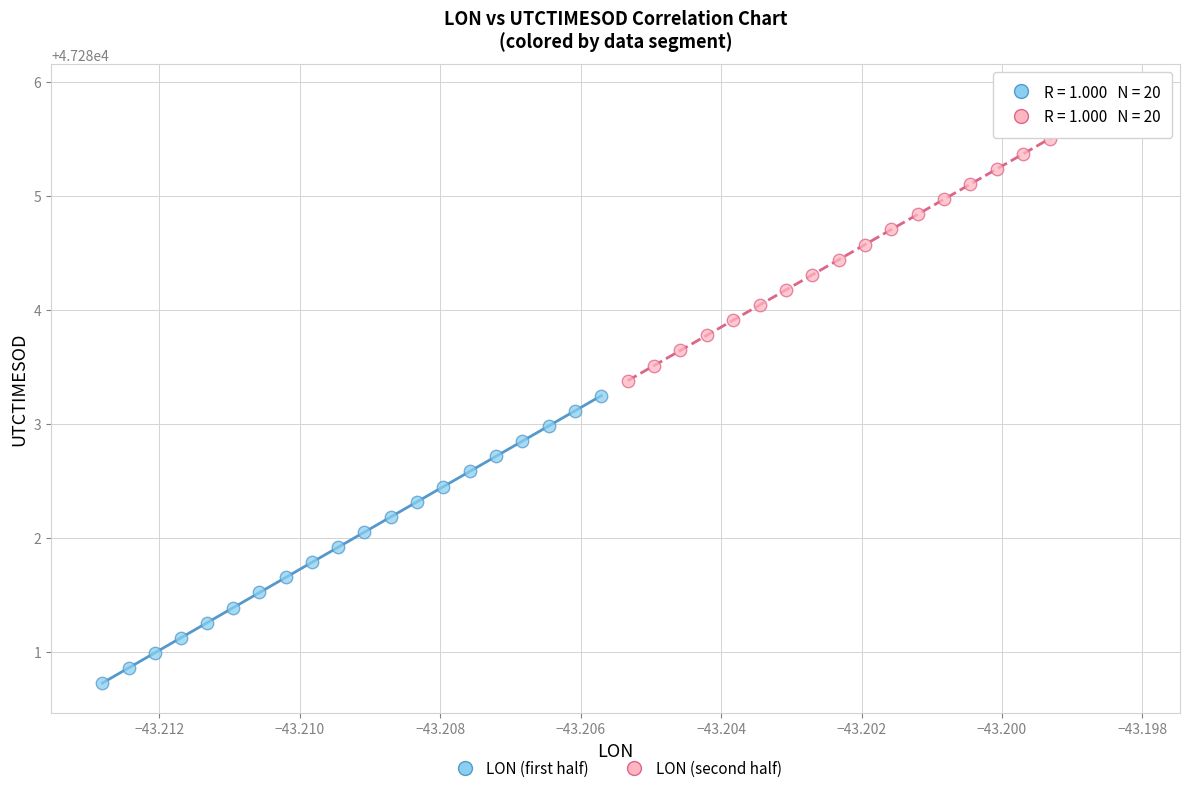

Which series contains the lowest Y value?

LON (first half)